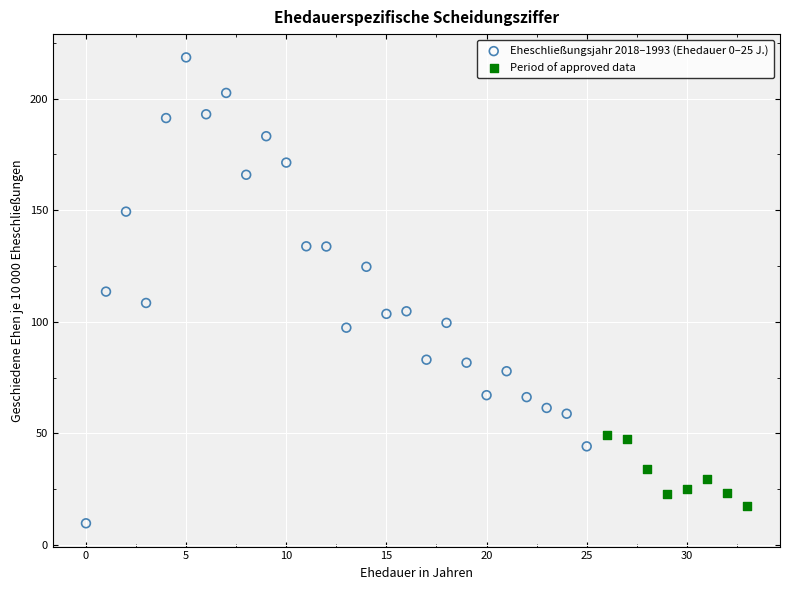

Which series contains the highest Y value?

Eheschließungsjahr 2018–1993 (Ehedauer 0–25 J.)